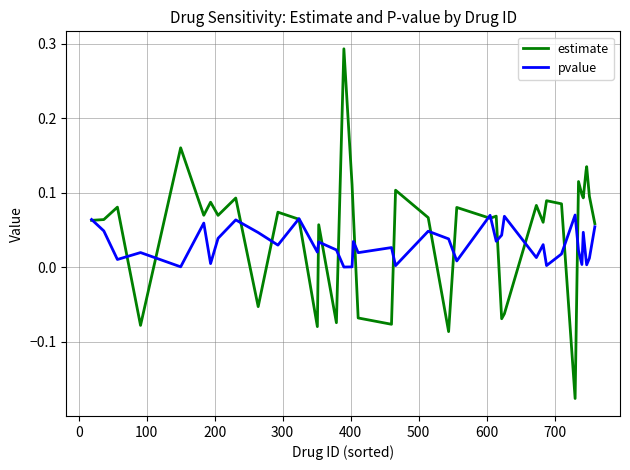

Which series has the largest range (max minus min)?

estimate